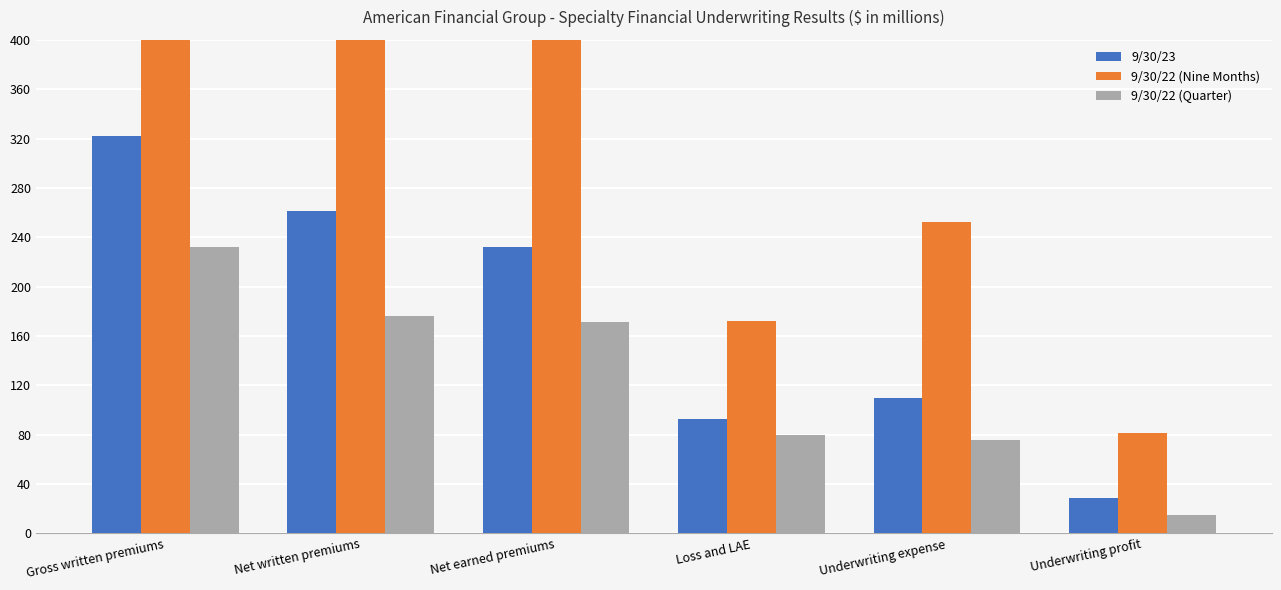

What is the label of the 2nd bar from the left?

Net written premiums